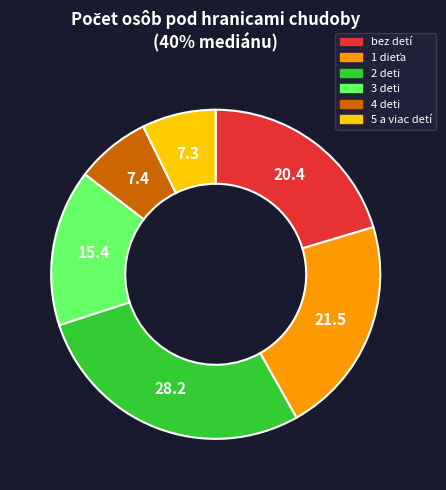

Is the sum of 3 deti and 5 a viac detí greater than half?

No